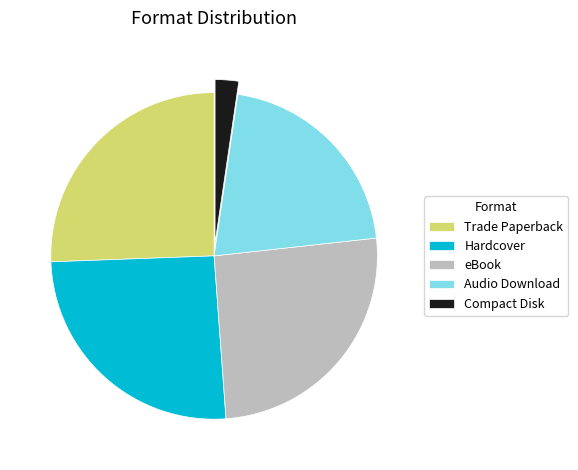

Does Audio Download represent more than half of the total?

No